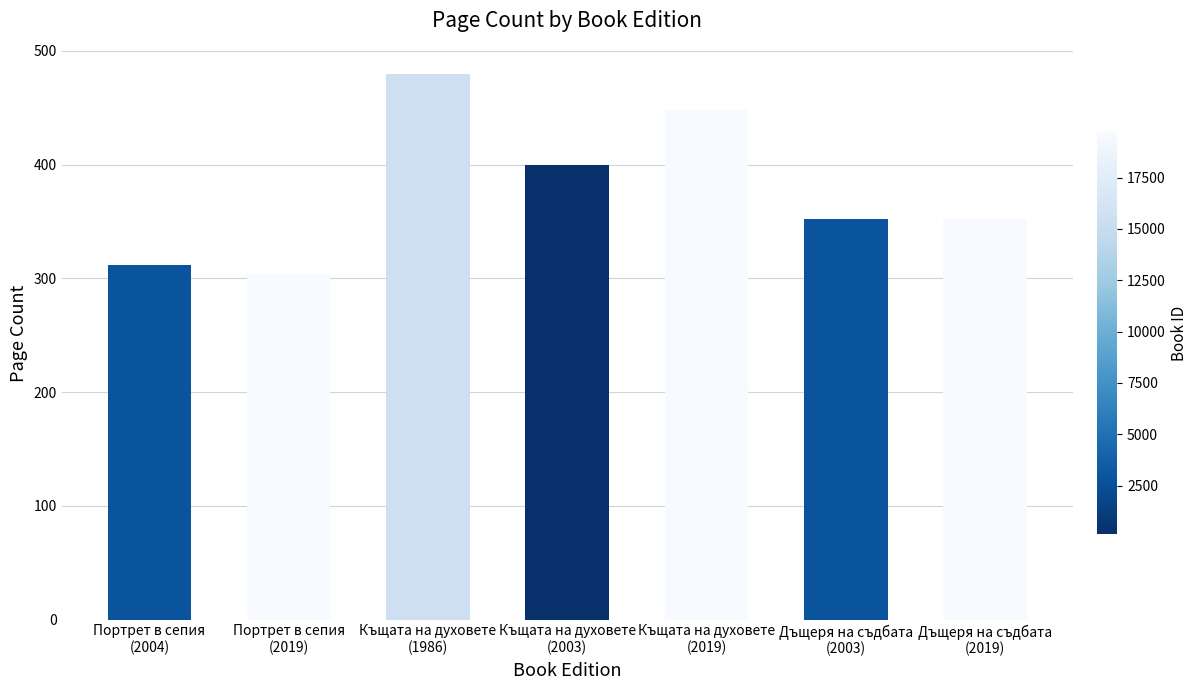

Approximately how many times larger is the value at Дъщеря на съдбата
(2003) compared to Къщата на духовете
(2019)?

0.8